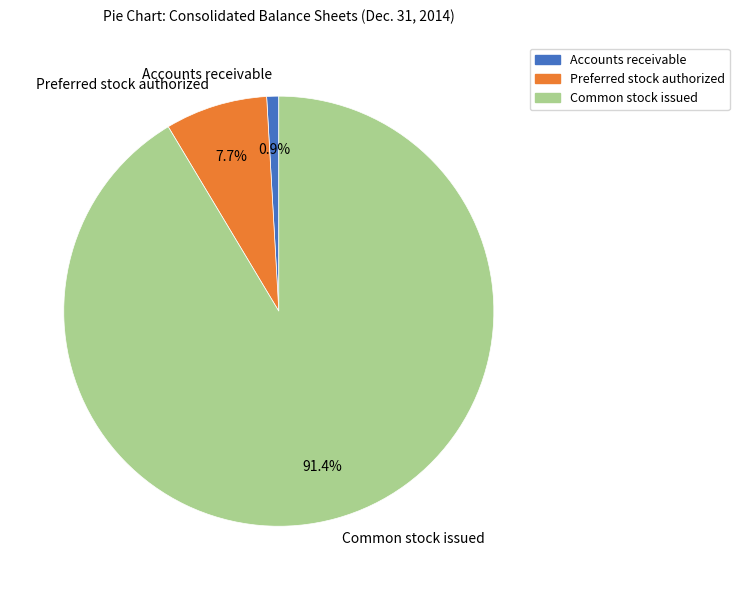

Which has a higher value, Preferred stock authorized or Common stock issued?

Common stock issued